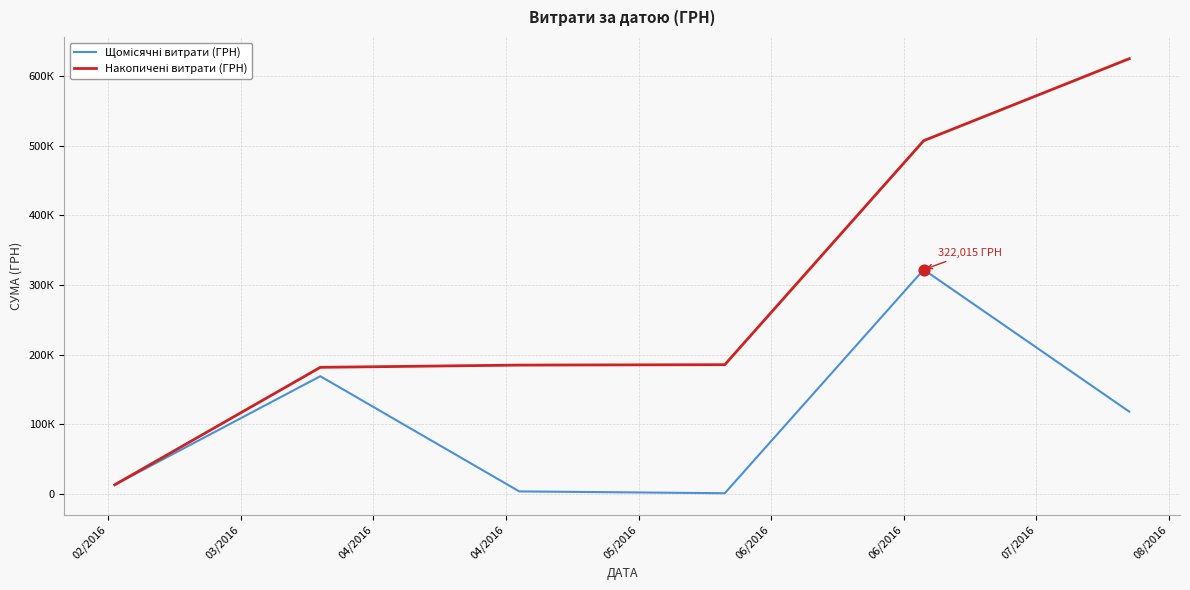

What are all the series names shown in the legend?

Щомісячні витрати (ГРН), Накопичені витрати (ГРН)